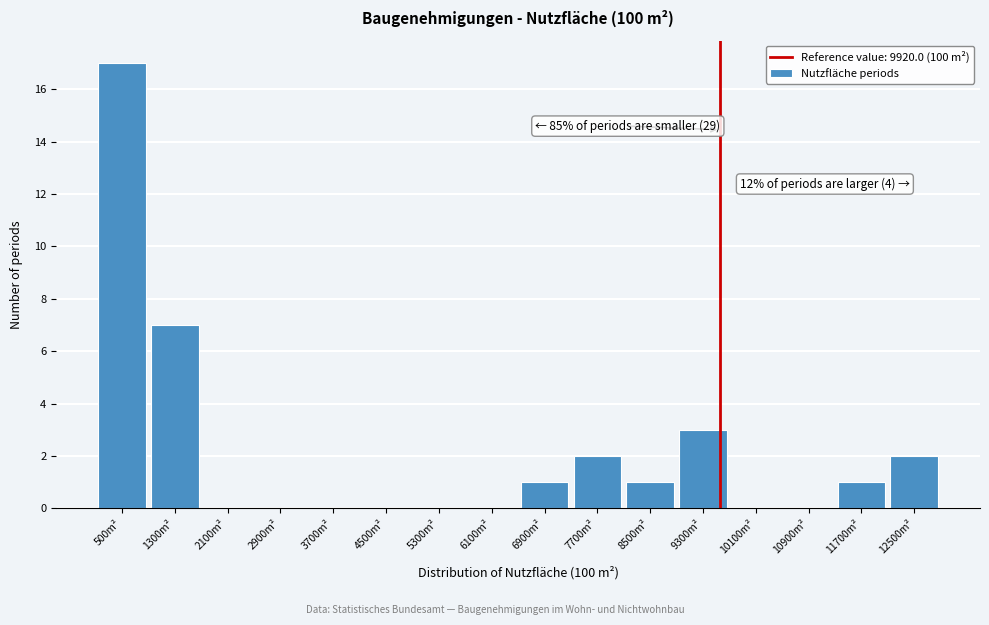

Reading left to right, transcribe all the data shown in this chart.

500m²=17	1300m²=7	2100m²=0	2900m²=0	3700m²=0	4500m²=0	5300m²=0	6100m²=0	6900m²=1	7700m²=2	8500m²=1	9300m²=3	10100m²=0	10900m²=0	11700m²=1	12500m²=2